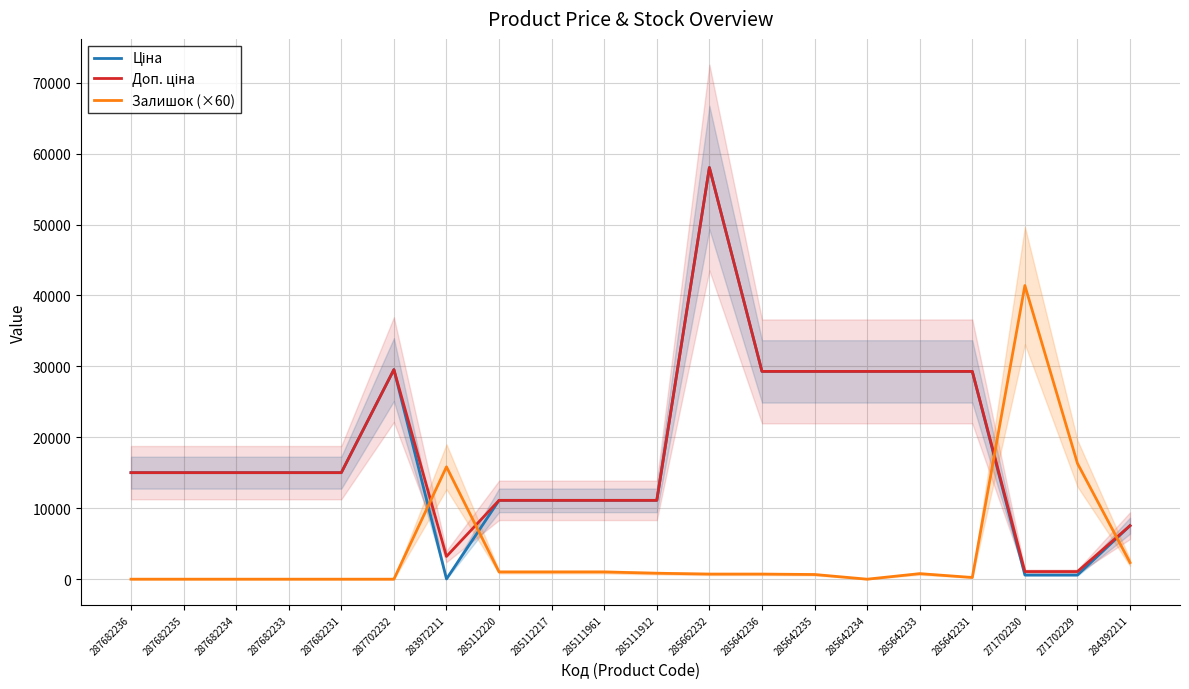

What is the value of the Ціна point at the 11th from the left?

11113.6